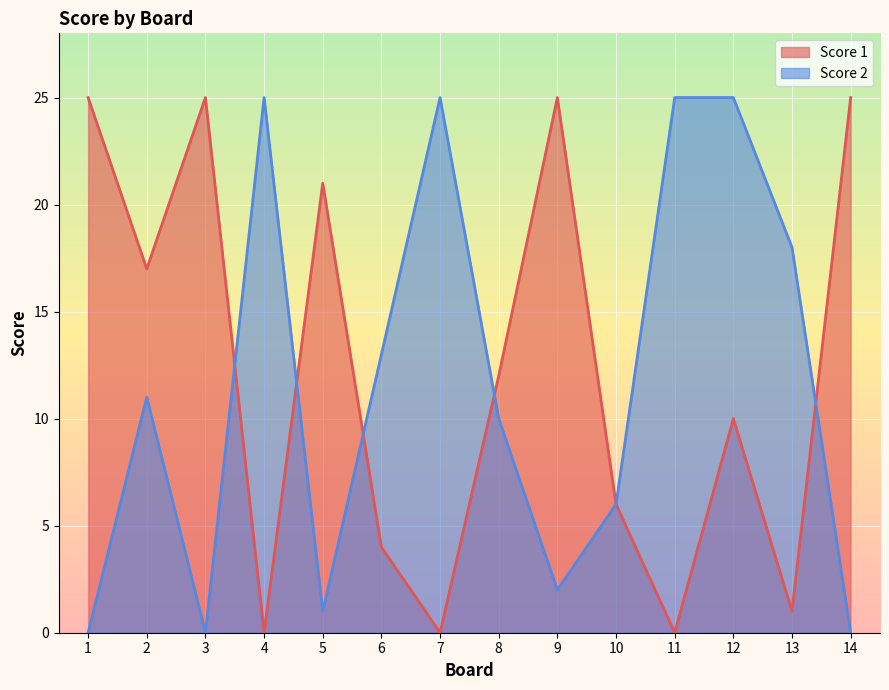

What is the sum of all Score 1 values?

171